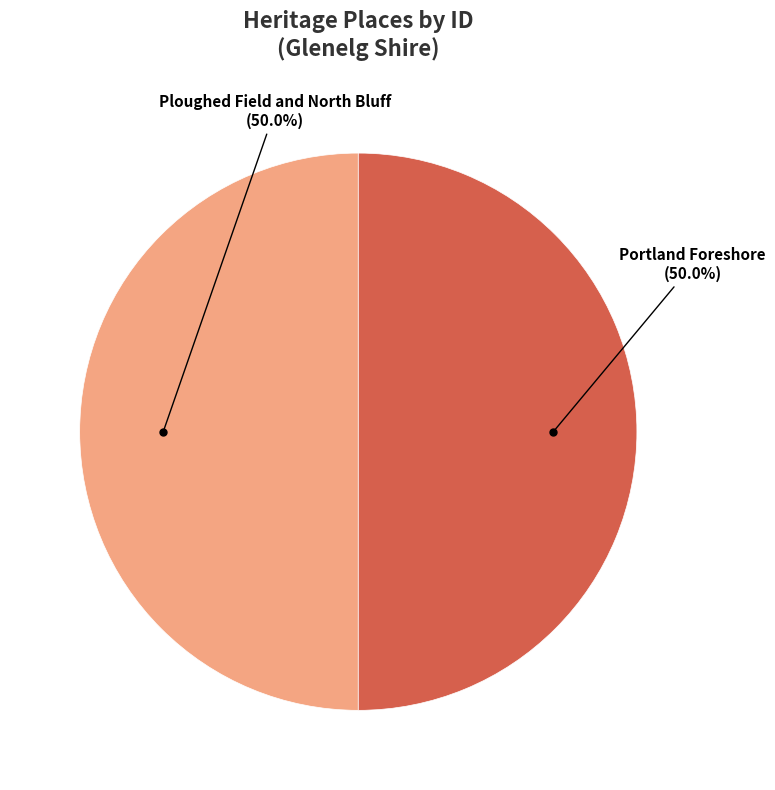

Which slice is the smallest?

Ploughed Field and North Bluff